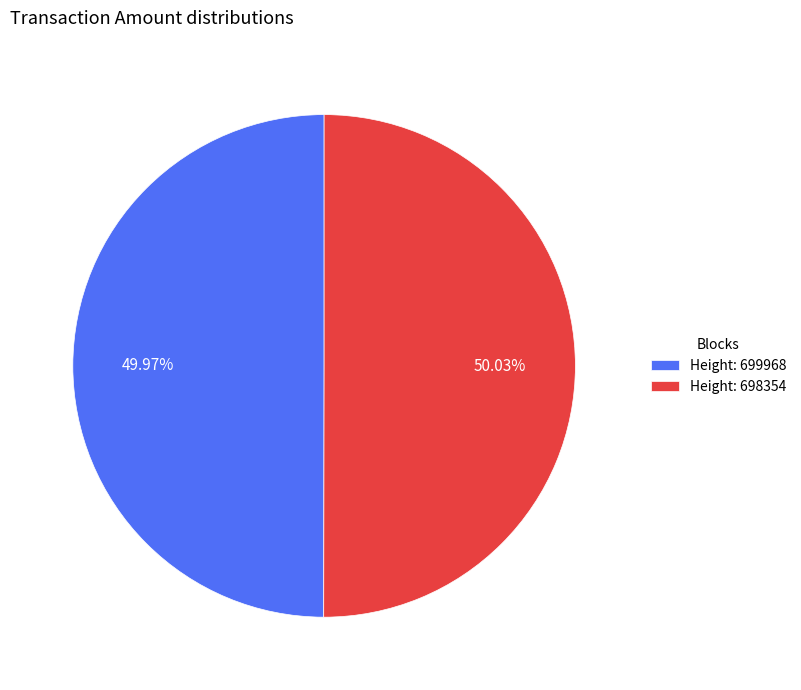

To the nearest percent, what is the average slice percentage?

50%